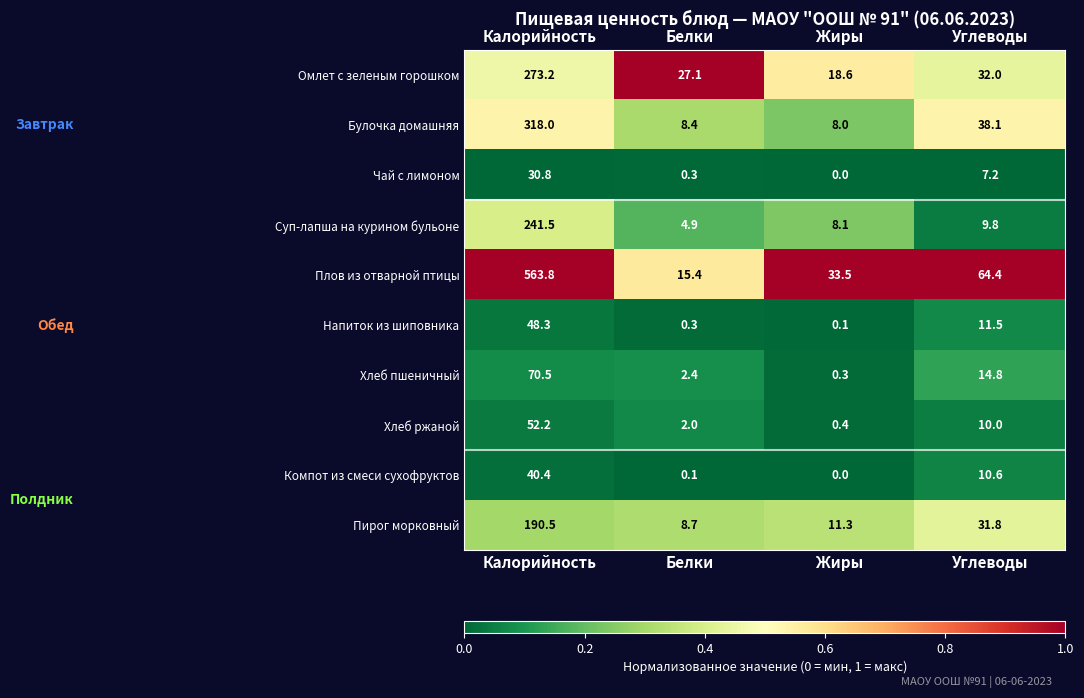

At which label does Суп-лапша на курином бульоне reach its peak?

Калорийность